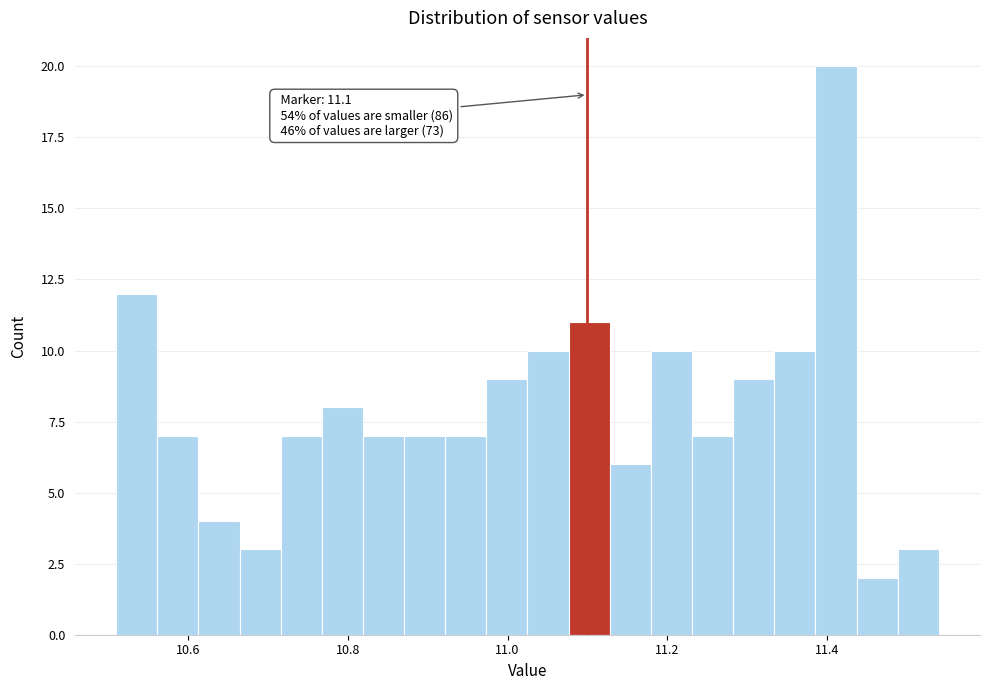

Around what value on the x-axis is the tallest bar? Give the approximate position of its centre, as read against the axis.

11.42